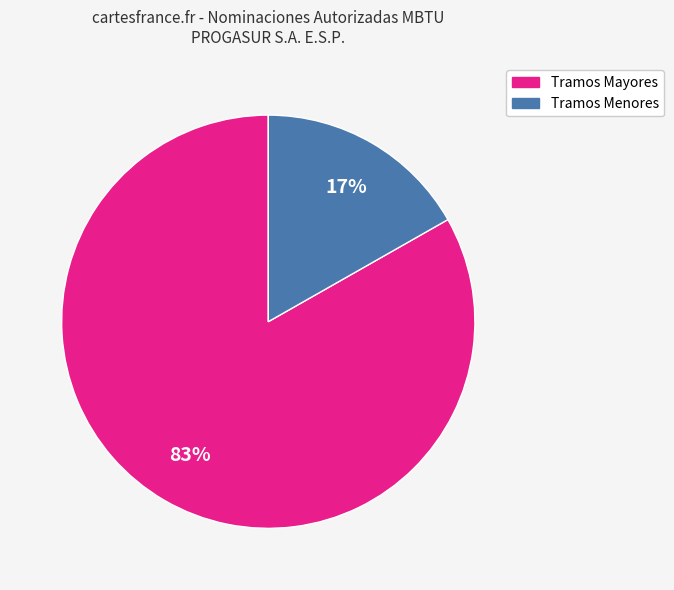

Which slice is the smallest?

Tramos Menores